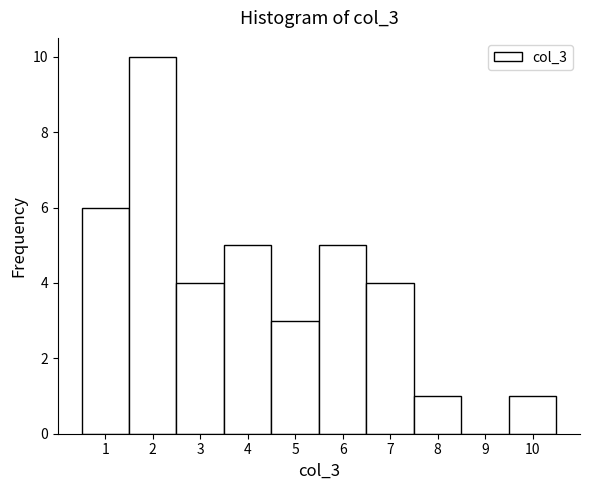

Reading left to right, transcribe this chart: for each bar, give the range it covers on the x-axis and its height. The values are not printed on the chart, so give them approximately, as read against the axis.

0.5 to 1.5: 6
1.5 to 2.5: 10
2.5 to 3.5: 4
3.5 to 4.5: 5
4.5 to 5.5: 3
5.5 to 6.5: 5
6.5 to 7.5: 4
7.5 to 8.5: 1
8.5 to 9.5: 0
9.5 to 10.5: 1